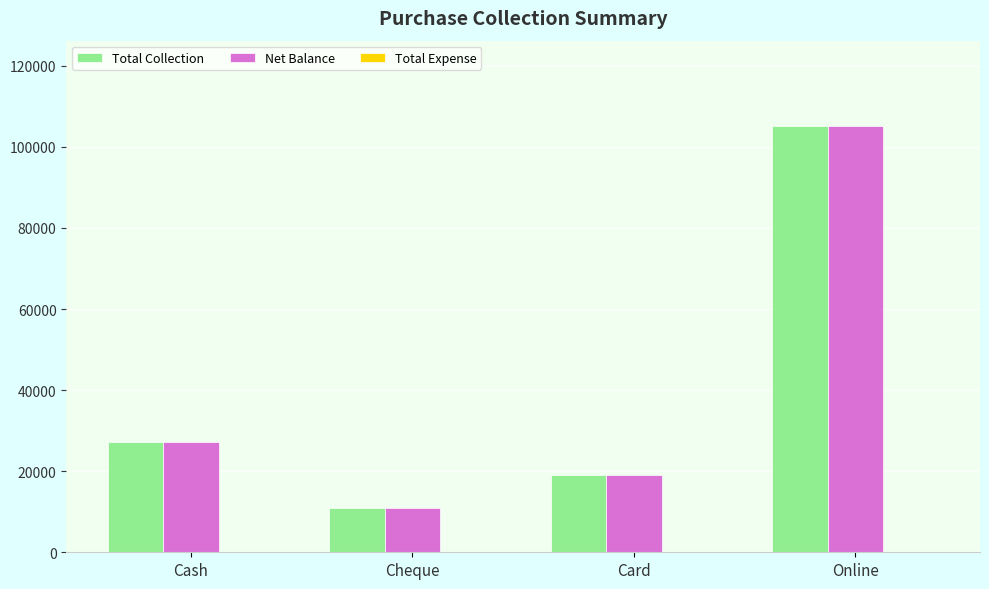

How many bars are there in total?

8